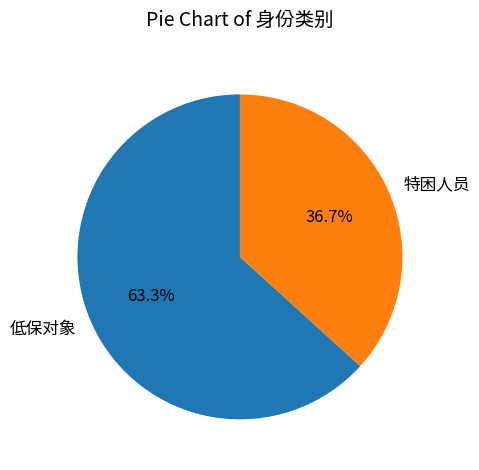

What percentage is the 特困人员 slice, to the nearest percent?

37%